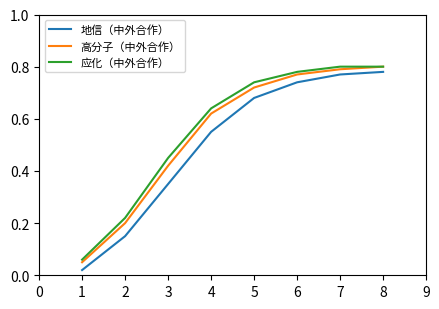

True or false: 高分子（中外合作） and 地信（中外合作） intersect in this chart.

False